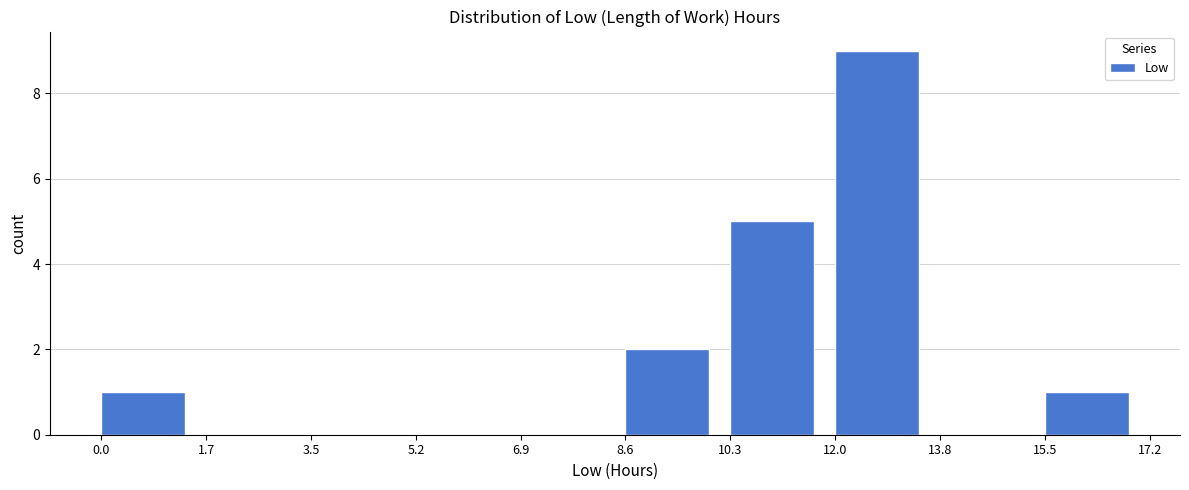

Reading left to right, list every bar in this chart as the range it spans on the x-axis followed by its height. The values are not printed on the chart, so give them approximately, as read against the axis.

0.0 to 1.7: 1
1.7 to 3.5: 0
3.5 to 5.2: 0
5.2 to 6.9: 0
6.9 to 8.6: 0
8.6 to 10.3: 2
10.3 to 12.0: 5
12.0 to 13.8: 9
13.8 to 15.5: 0
15.5 to 17.2: 1